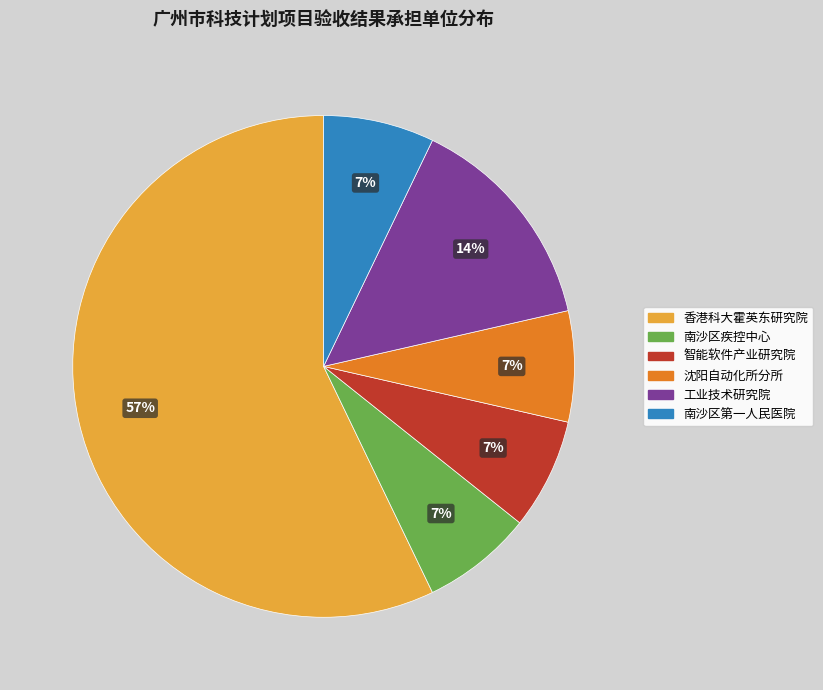

To the nearest percent, what is the average slice percentage?

17%